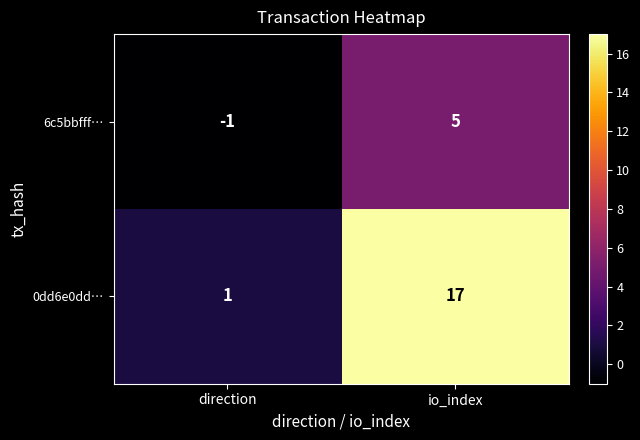

What is the sum of the 6c5bbfff… values at direction and io_index?

4